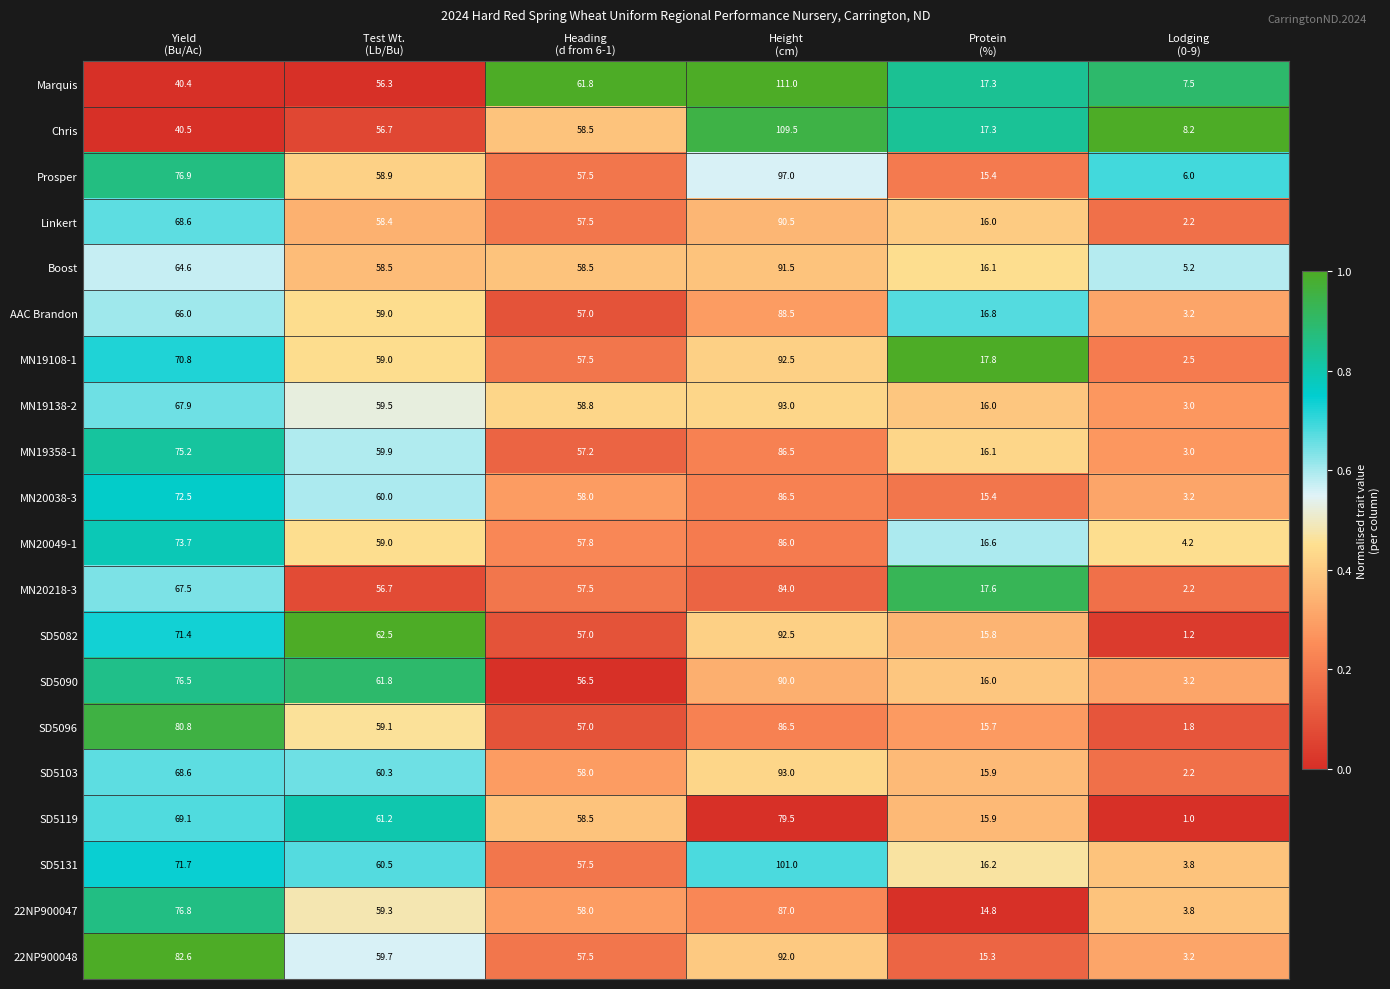

What is the average value of the MN19108-1 series?

50.0